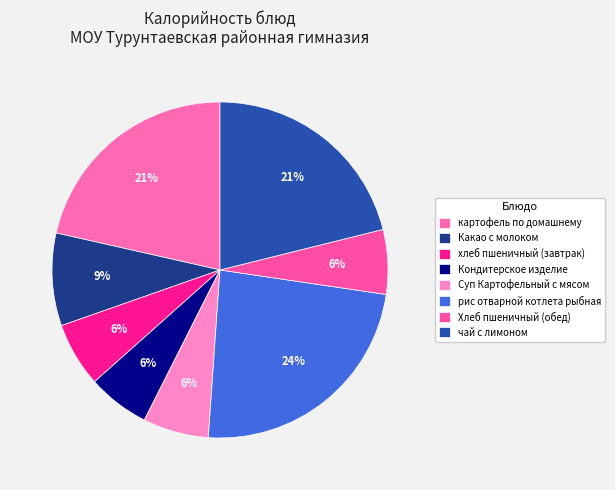

What percentage is the хлеб пшеничный (завтрак) slice, to the nearest percent?

6%